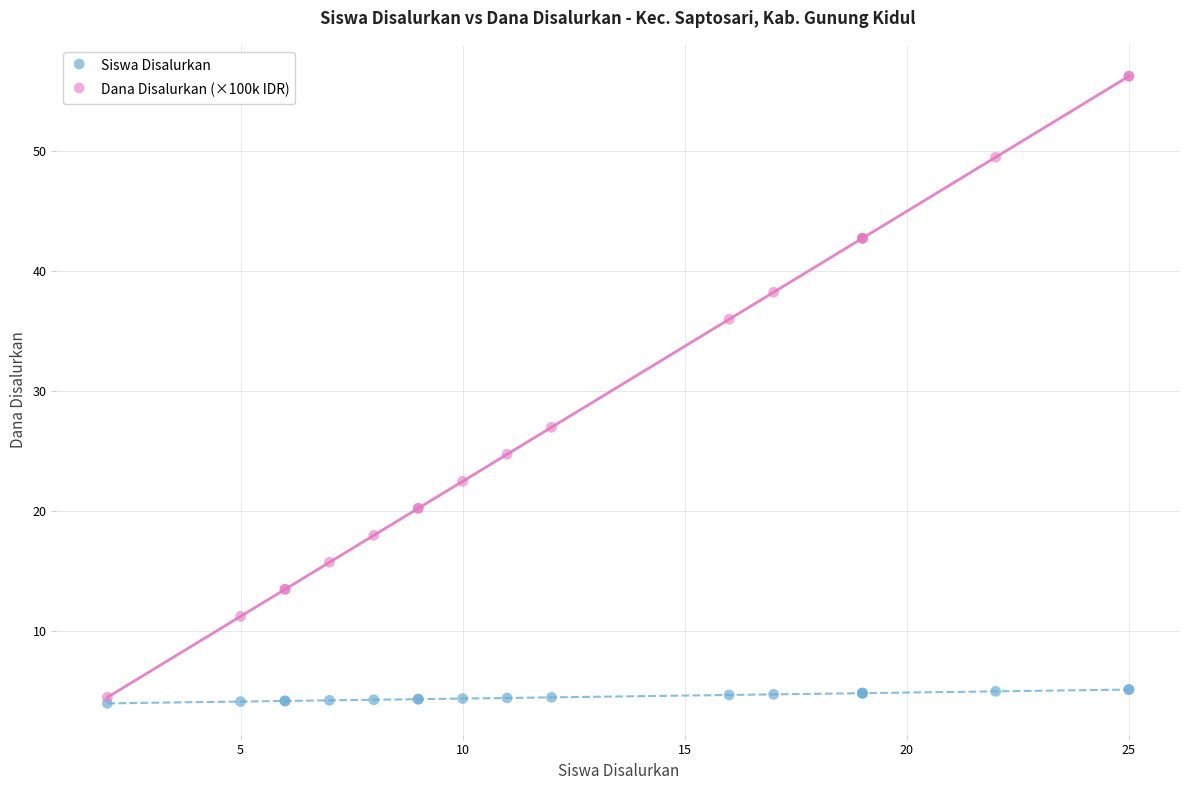

Across all series, what Y value is closest to 30?

27.0